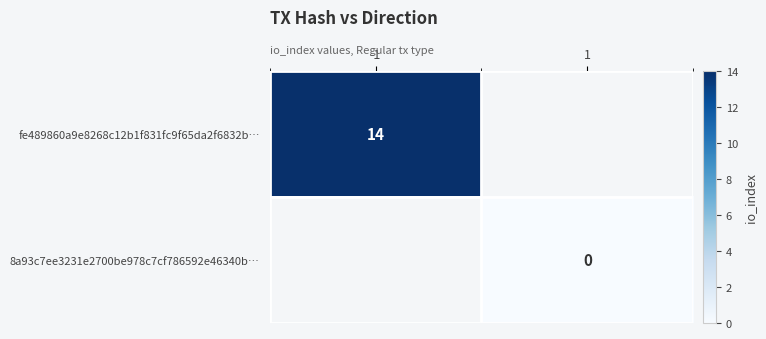

Which category has the highest value across all series?

-1